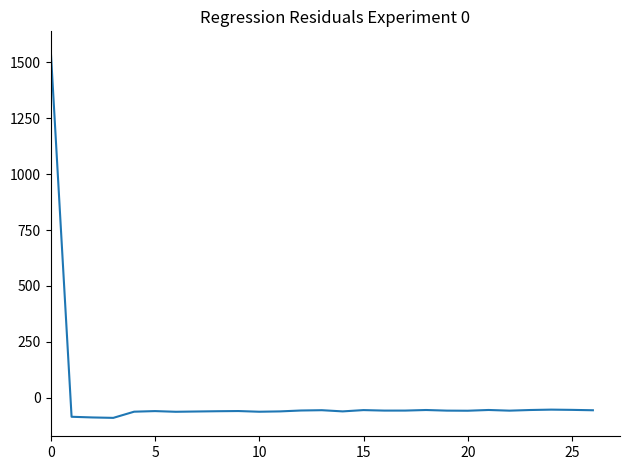

What is the maximum value shown in the chart?

1555.3